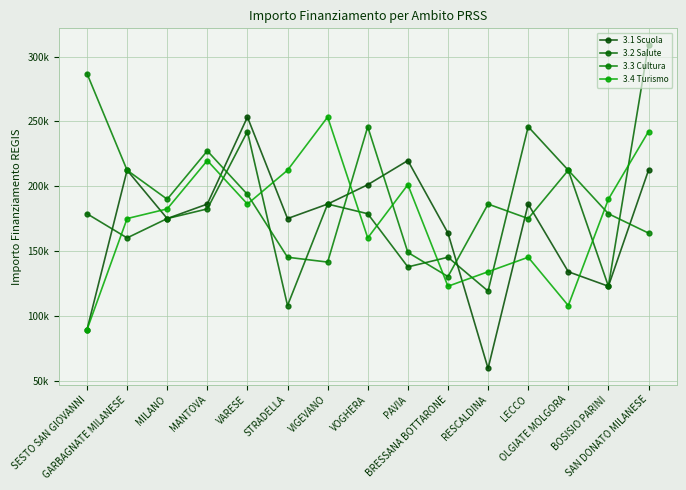

Which category has the lowest value across all series?

RESCALDINA